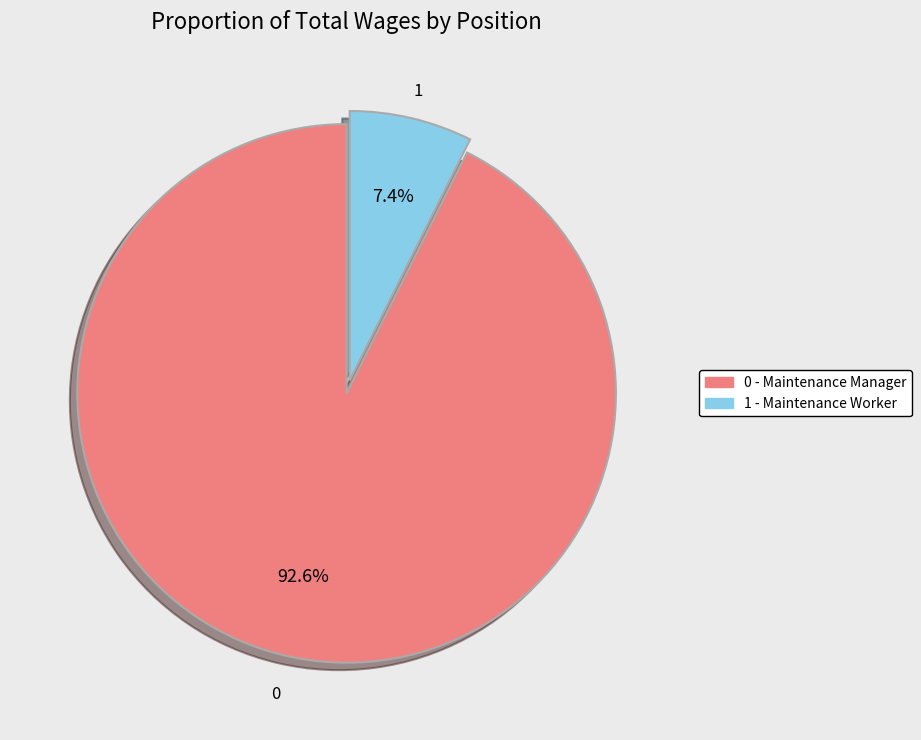

Which category has the smallest portion of the pie?

1 - Maintenance Worker